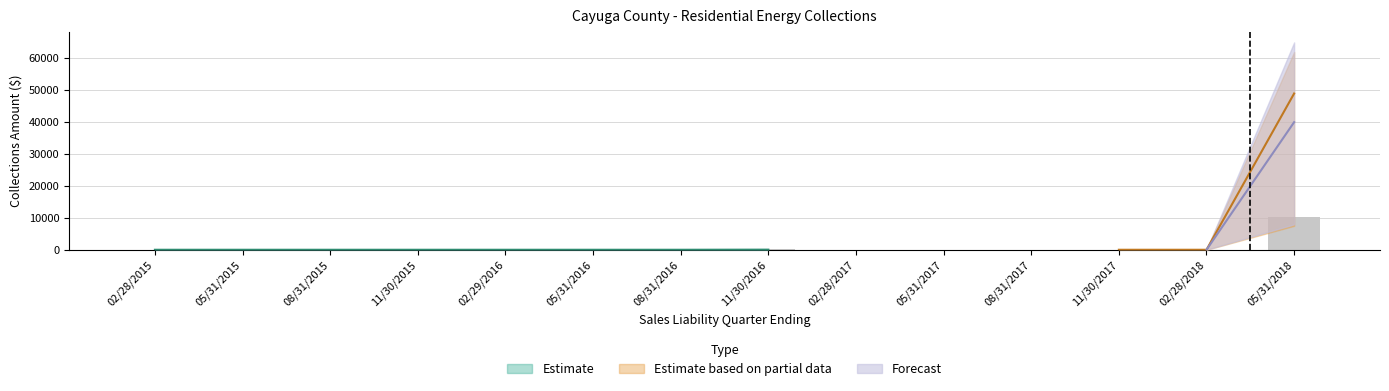

What is the label of the 2nd bar from the right?

02/28/2018